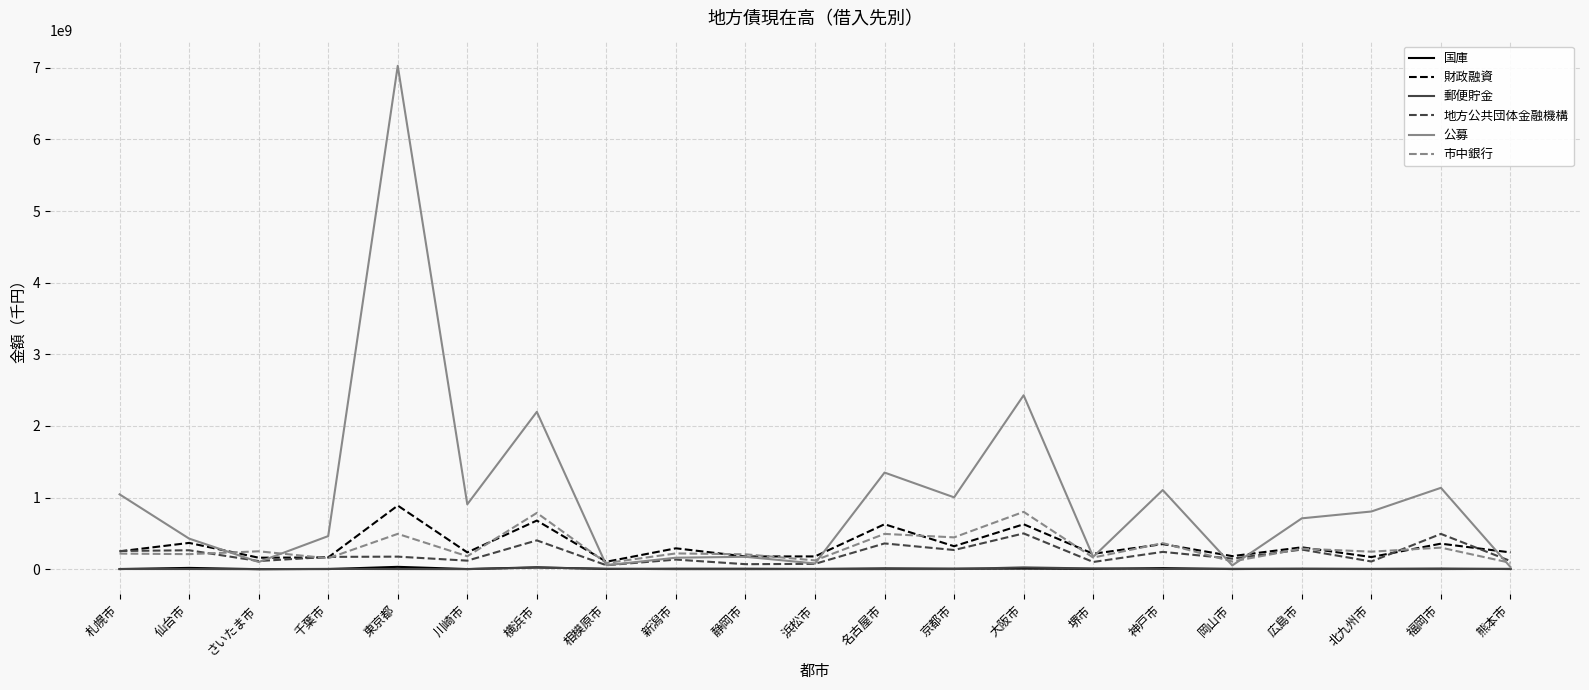

Is it true that 公募 equals 906000000 at 川崎市?

True